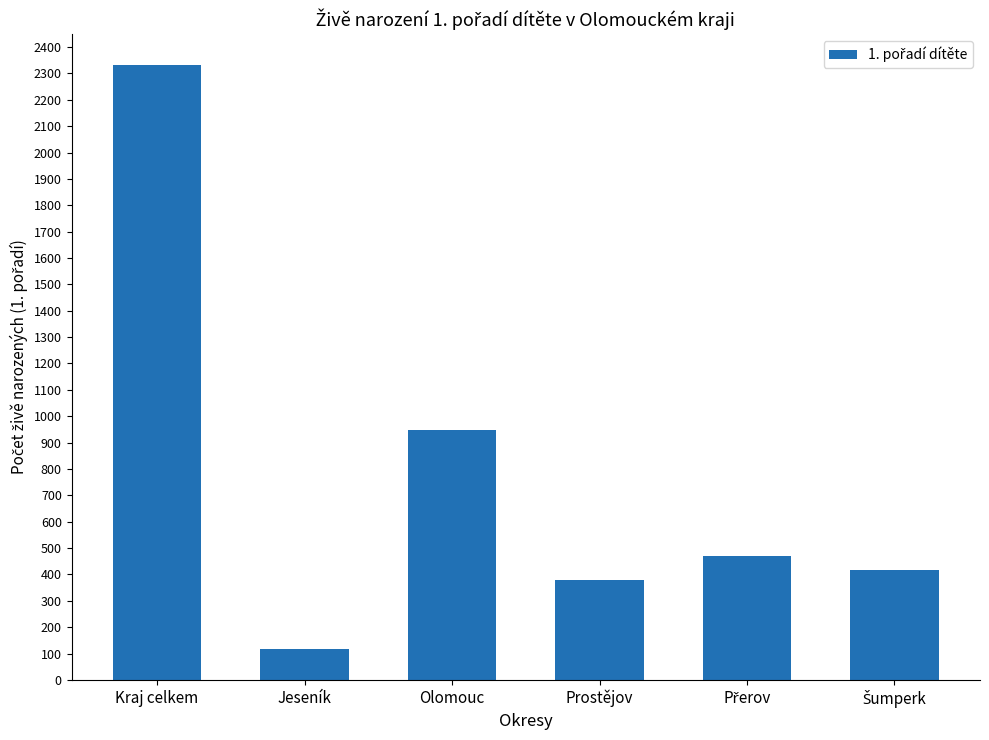

Reading left to right, transcribe all the data shown in this chart.

2332	118	949	380	469	416